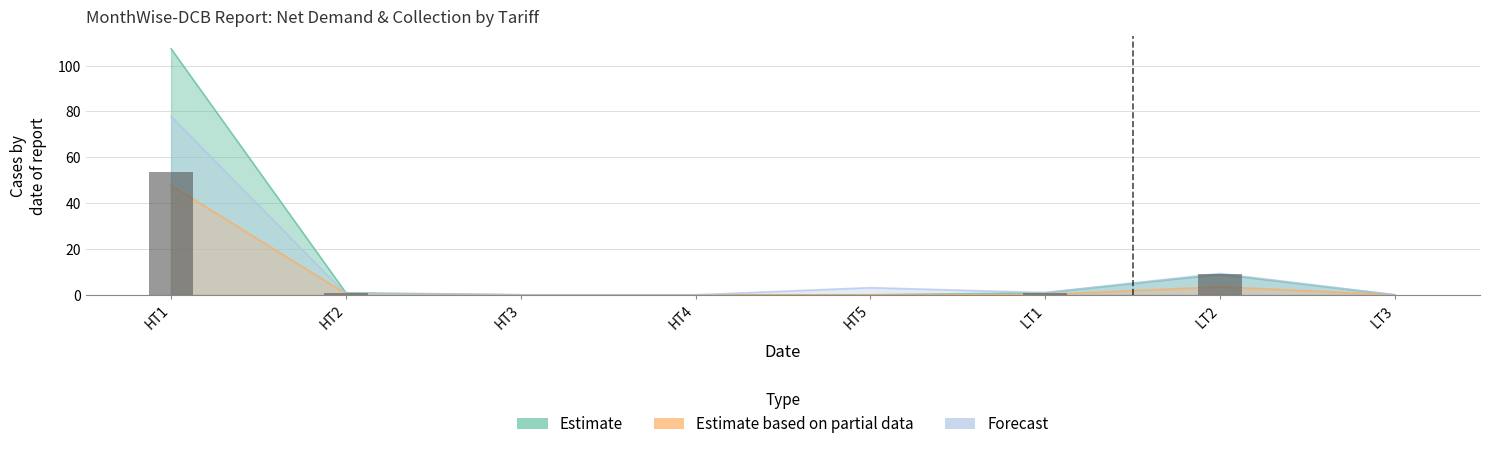

The value of Estimate at HT2 is 0.9. True or false?

True